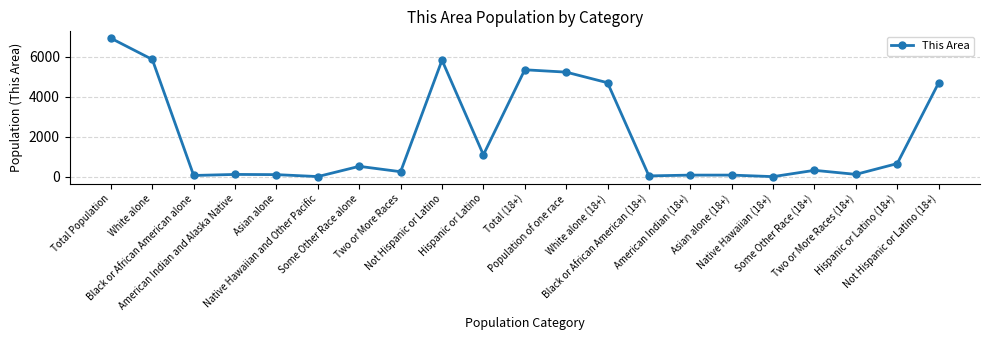

What is the smallest value displayed?

5